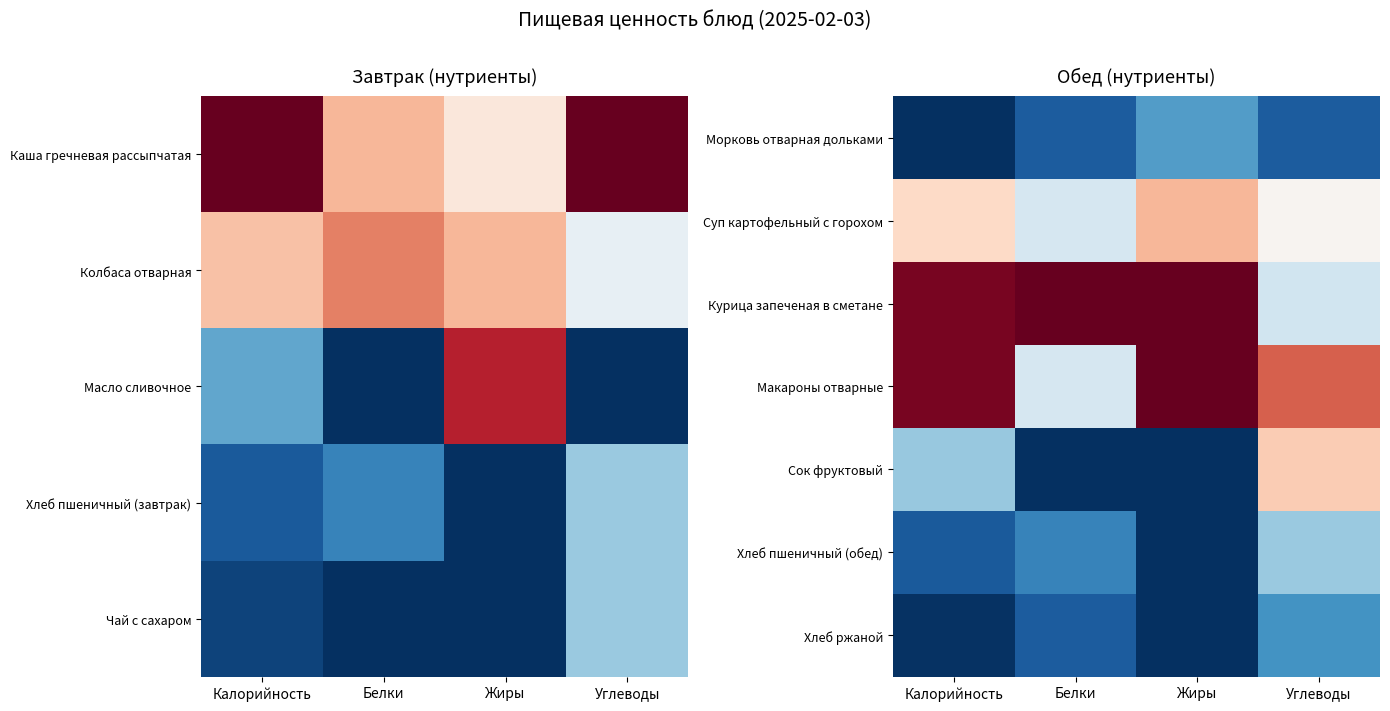

What is the sum of the Курица запеченая в сметане values at Углеводы and Жиры?

1.4